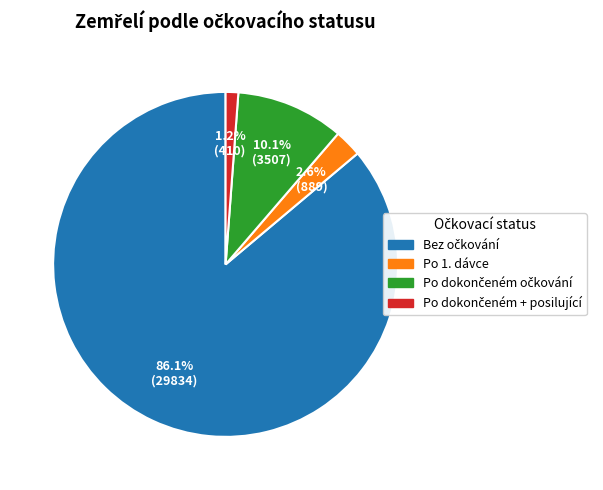

How many segments does this pie chart have?

4